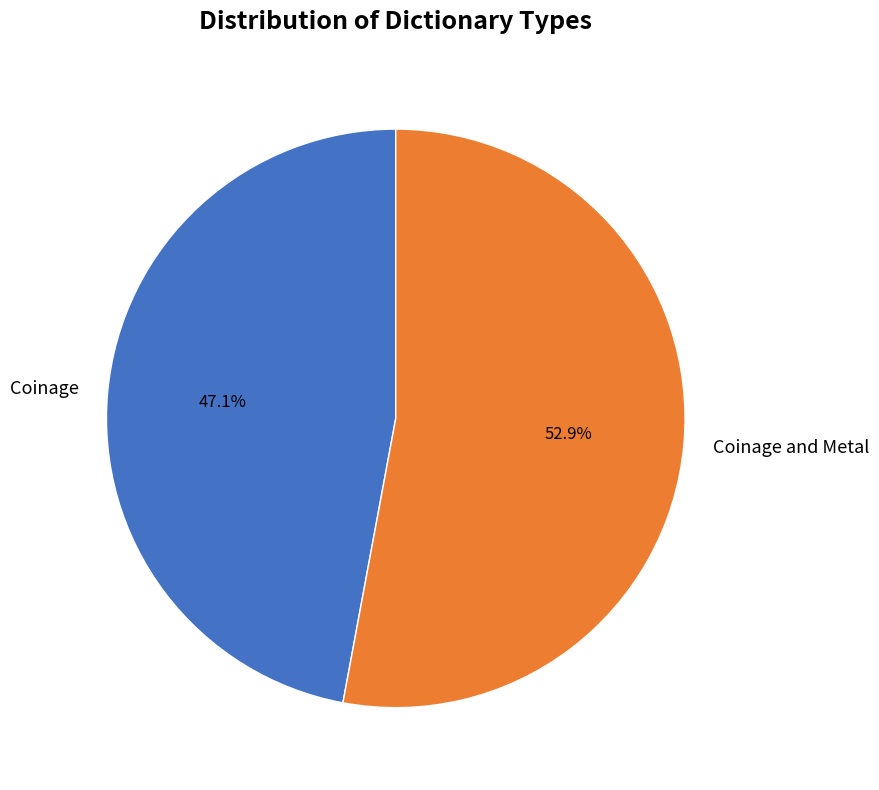

Count the number of slices in the pie.

2